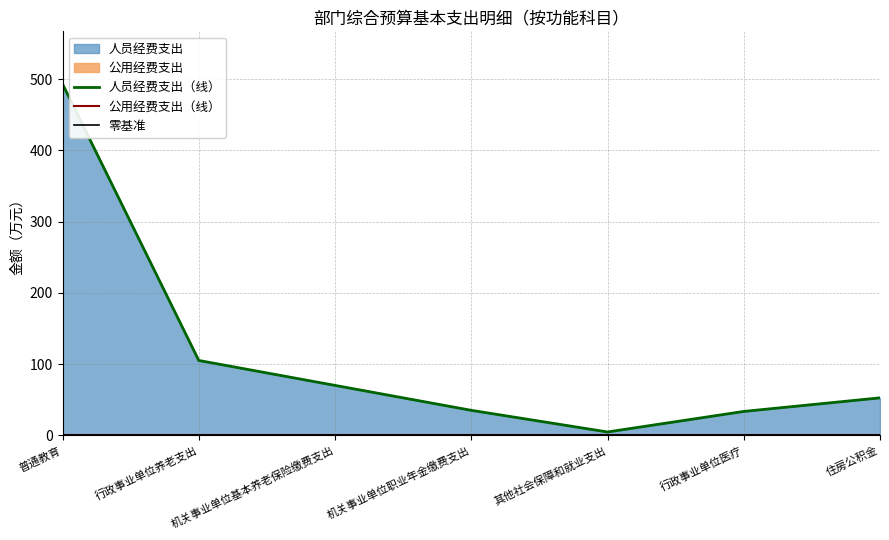

What position from the right is 普通教育?

7